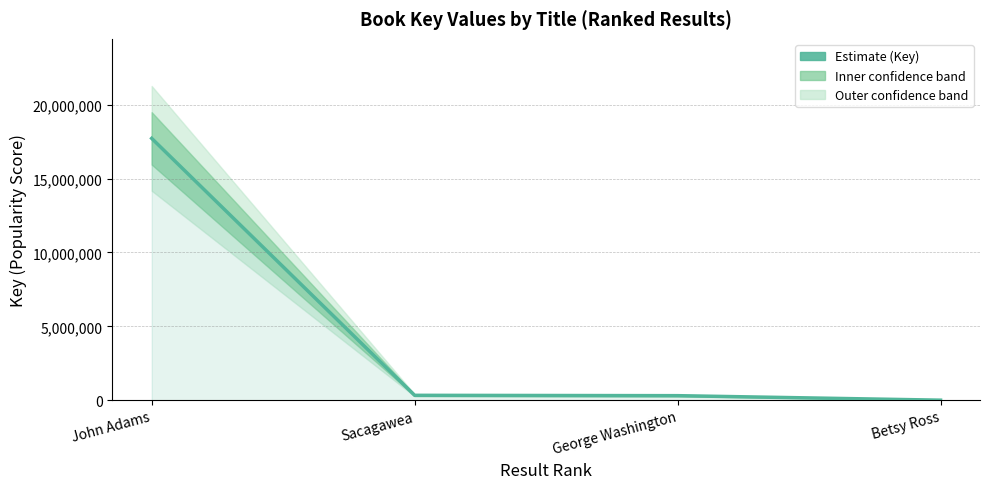

True or false: the data has more than 2 interior local peaks.

False